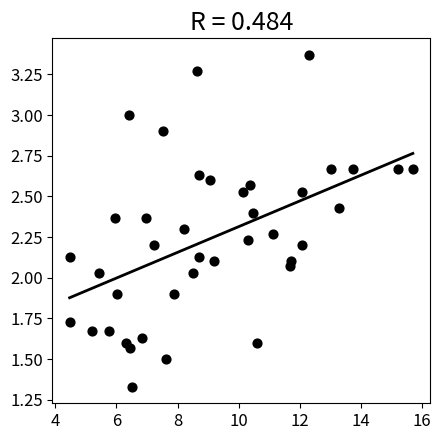

What is the range of X values (max minus min)?

11.2